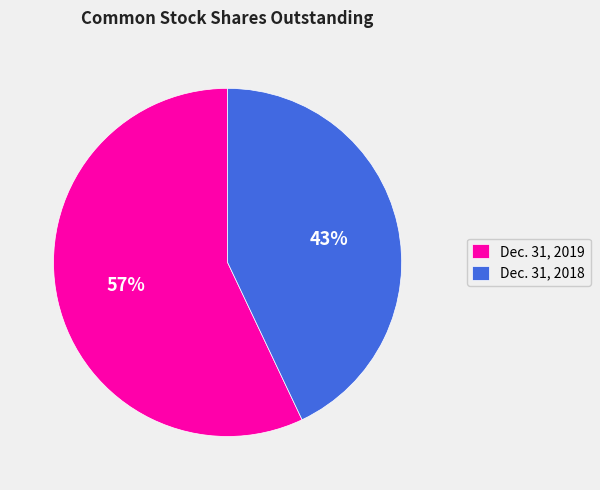

How many segments does this pie chart have?

2